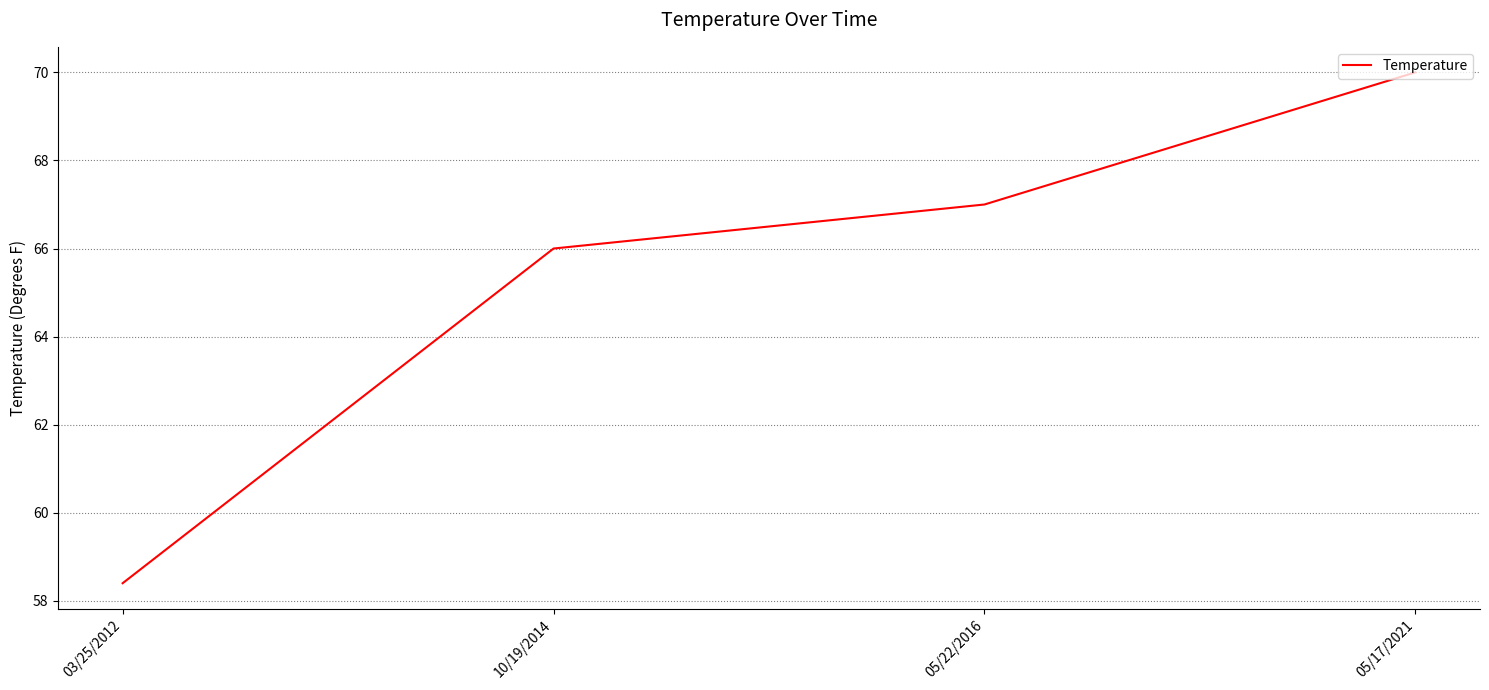

What is the maximum value shown in the chart?

70.0